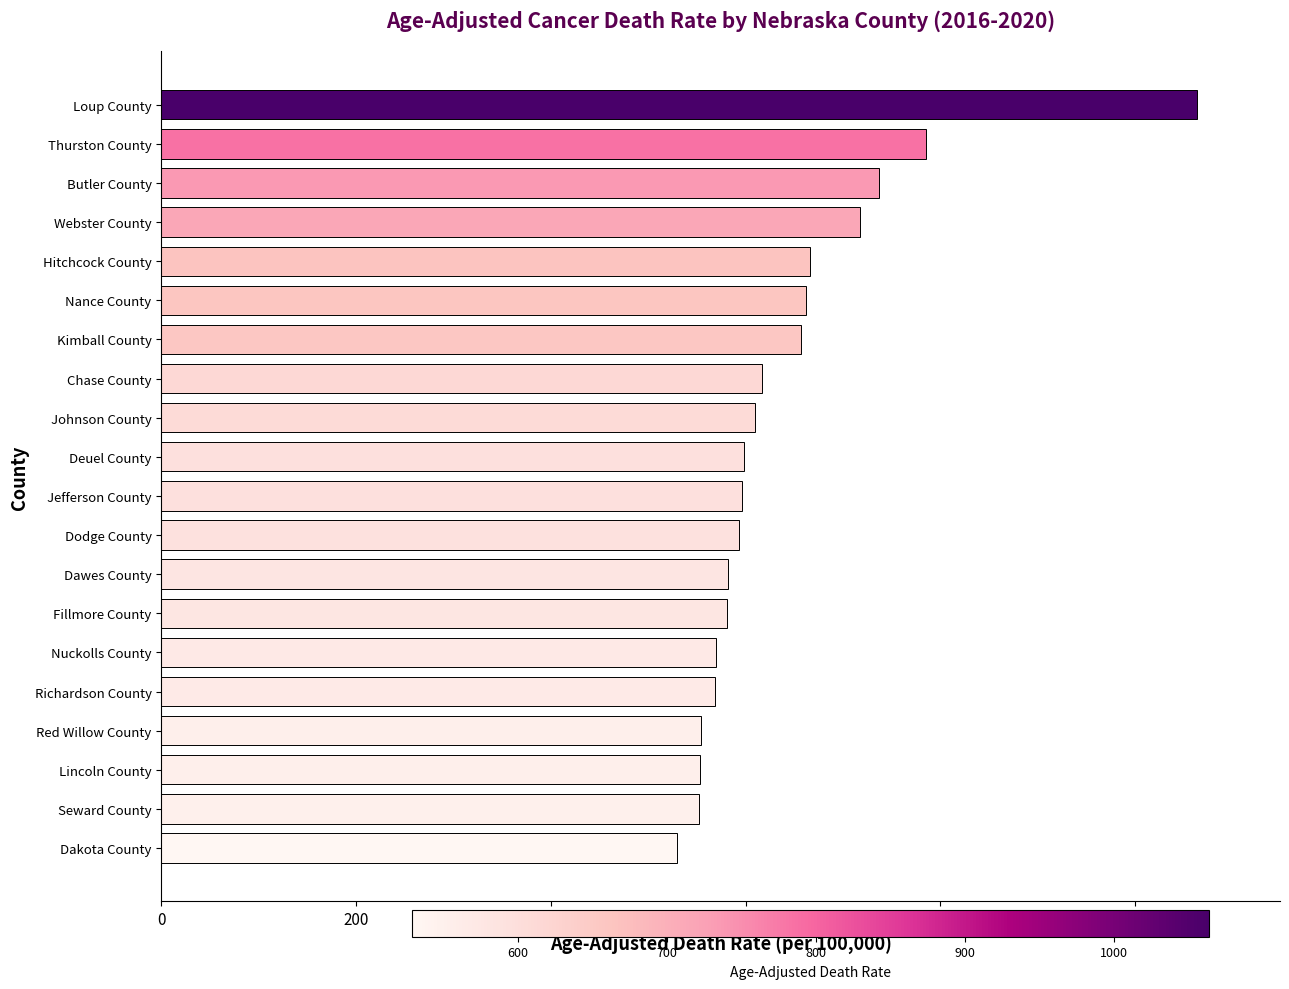

What is the difference between the maximum and minimum values?

534.3